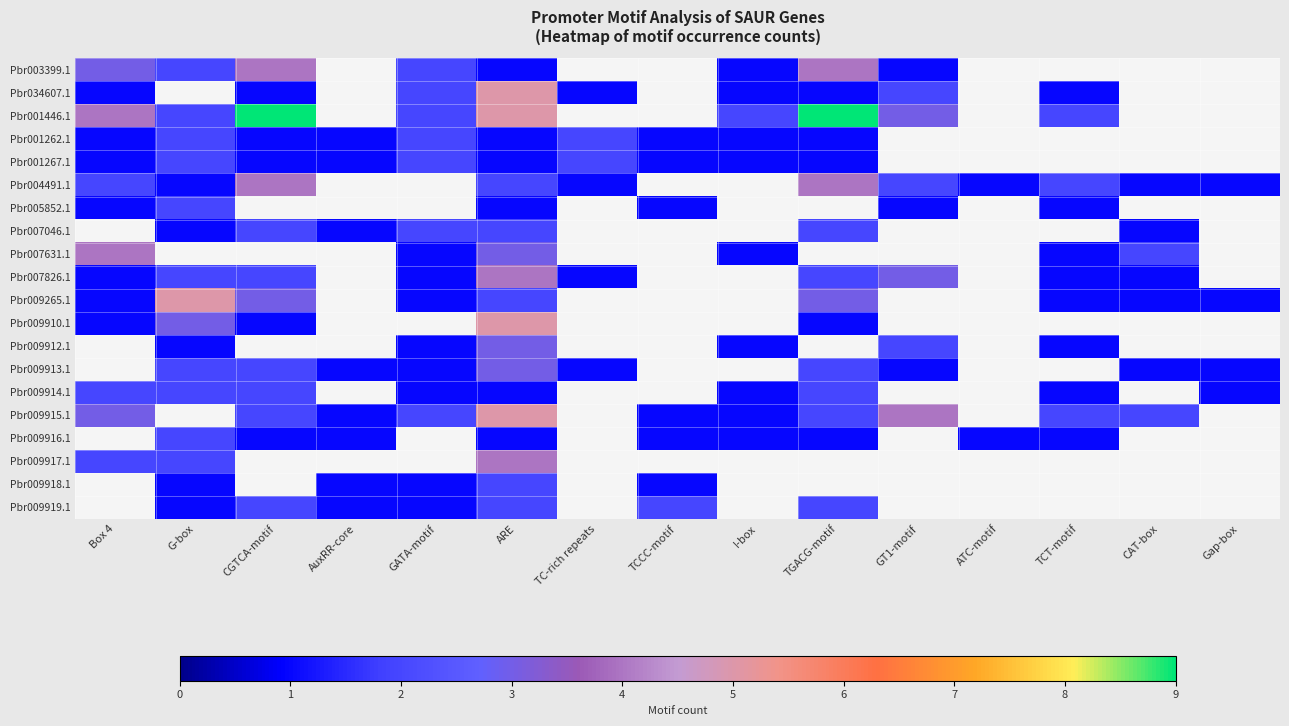

How many values in Pbr034607.1 are above zero?

9